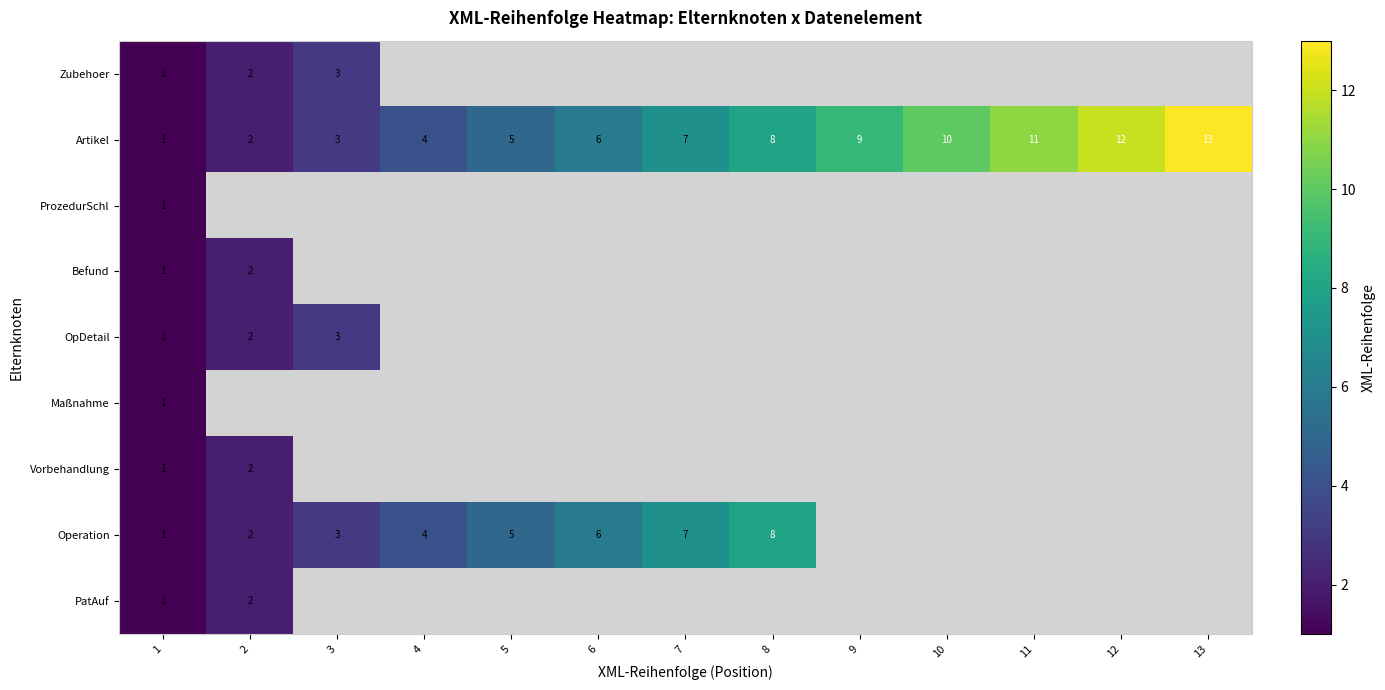

Where is Artikel nearest to the value 7?

7